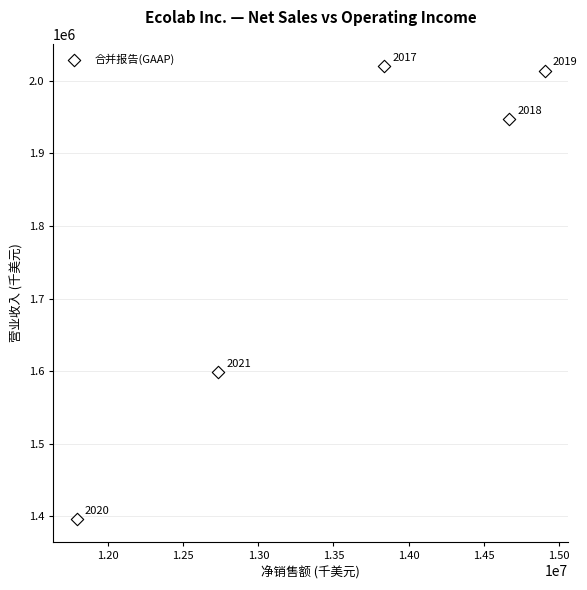

What is the average X value?

13587220